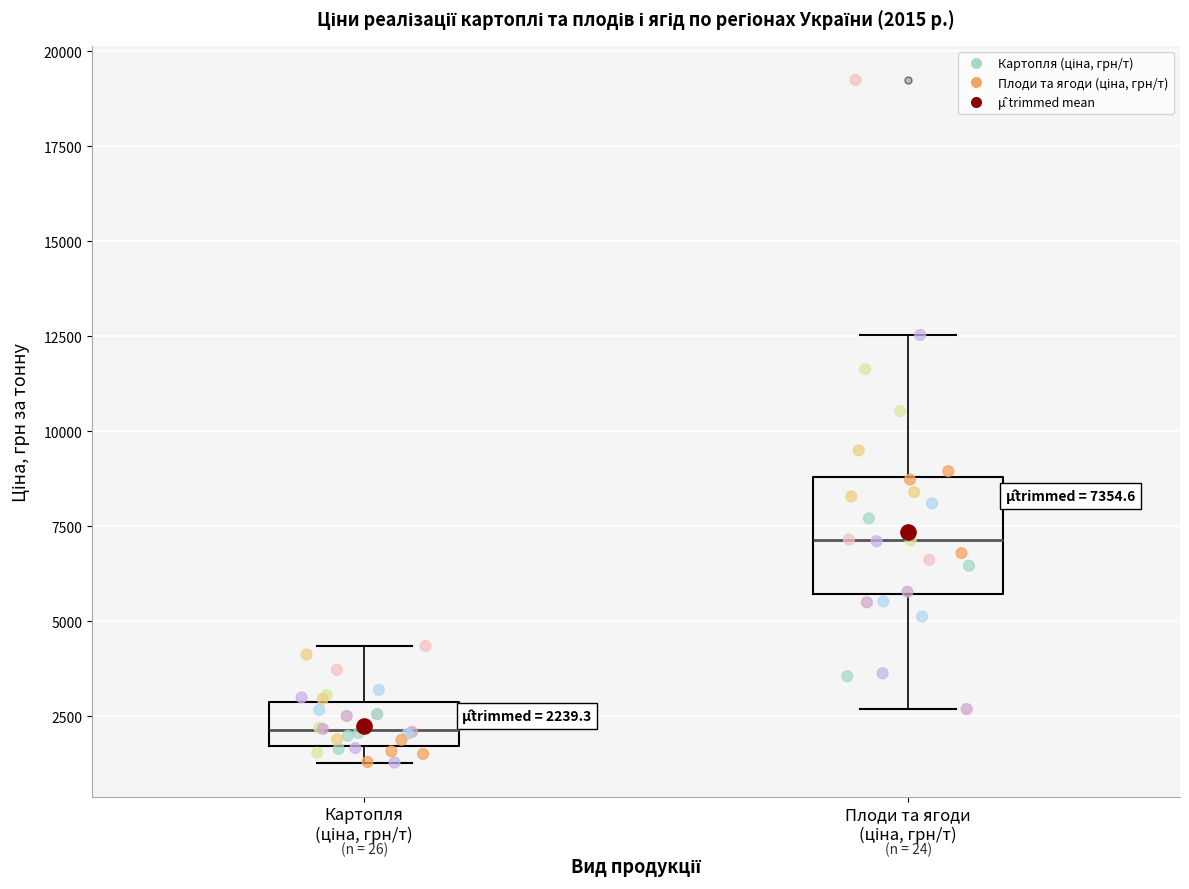

Which box is the tallest, from its lower edge to its upper edge?

Плоди та ягоди (ціна, грн/т)